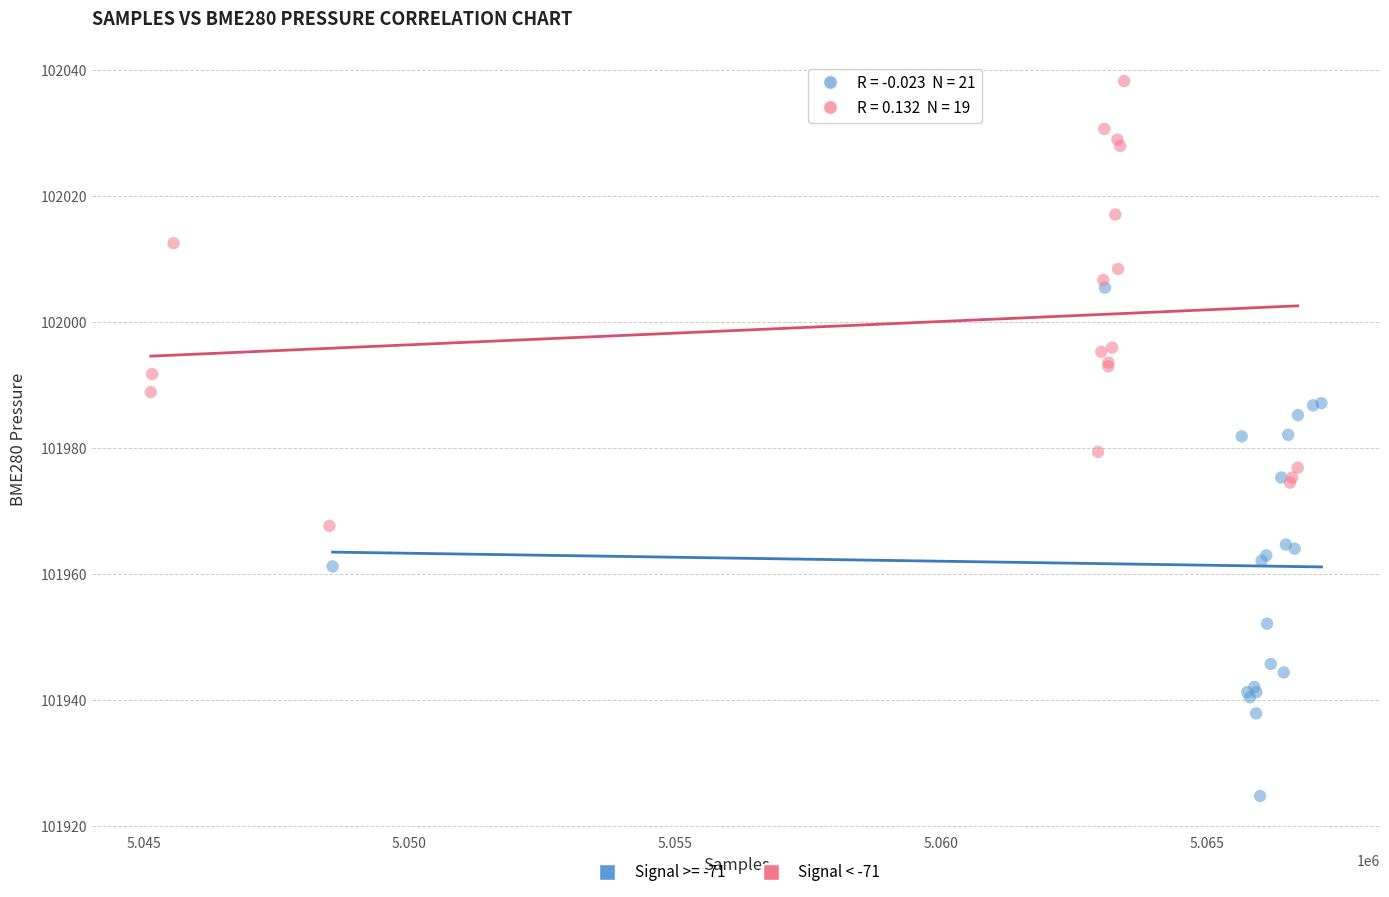

Which series contains the highest Y value?

Signal < -71